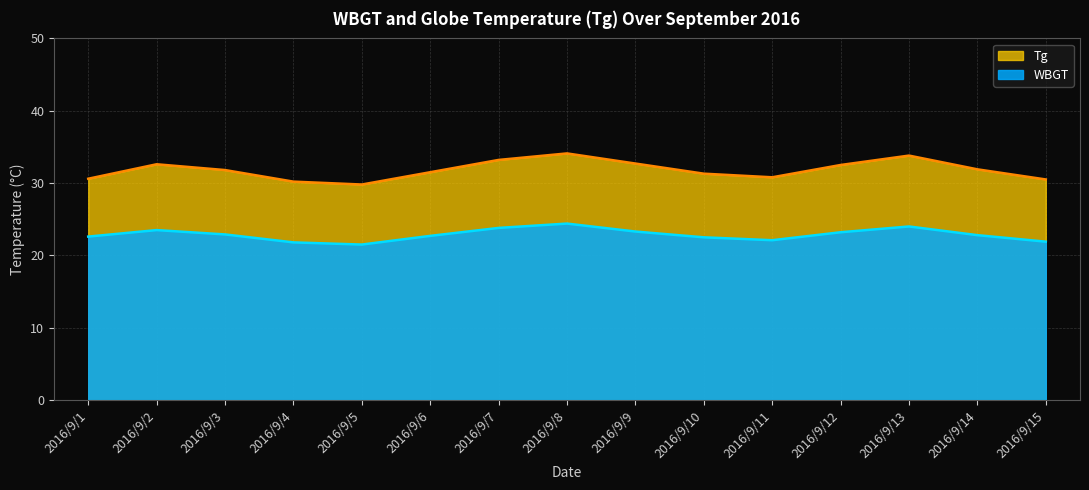

What is the difference between the maximum and second lowest values in the Tg series?

3.9